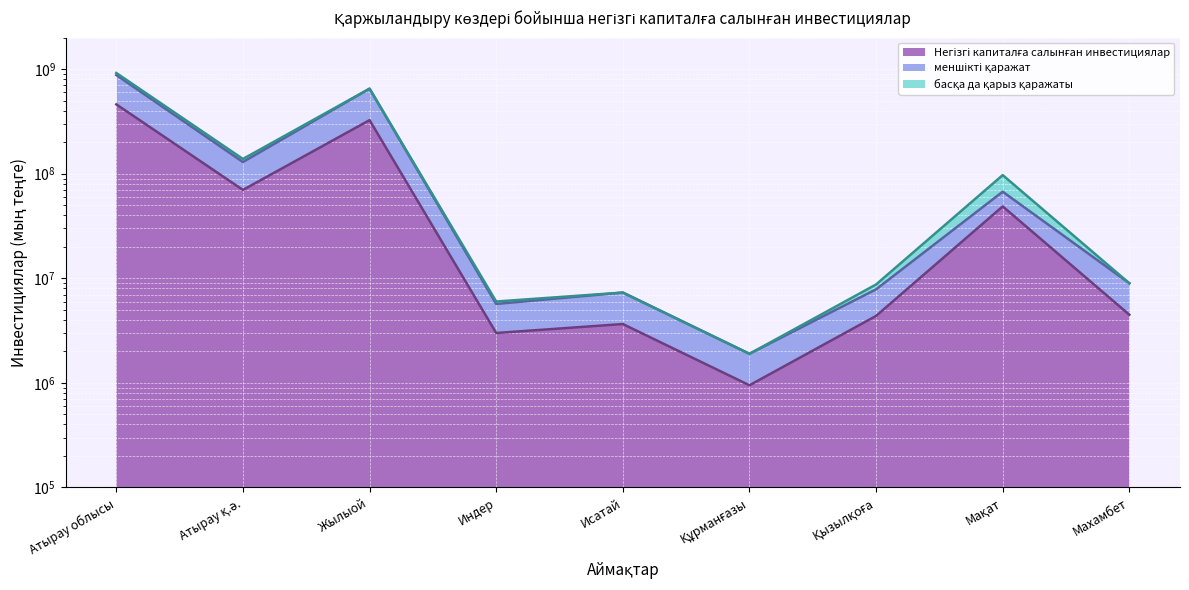

What is the value of the Негізгі капиталға салынған инвестициялар point at the 8th from the left?

48696272